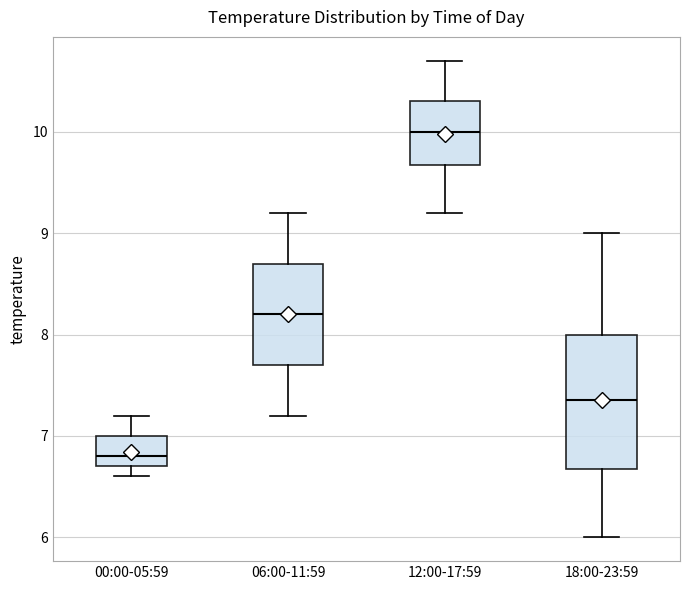

Reading left to right, read every box against the y-axis: the position of its median line, the range the box covers, and the ends of its whiskers. The values are not printed on the chart, so give them approximately, as read against the axis.

00:00-05:59: median 6.8, box 6.7 to 7.0, whiskers 6.6 to 7.2
06:00-11:59: median 8.2, box 7.7 to 8.7, whiskers 7.2 to 9.2
12:00-17:59: median 10.0, box 9.7 to 10.3, whiskers 9.2 to 10.7
18:00-23:59: median 7.4, box 6.7 to 8.0, whiskers 6.0 to 9.0